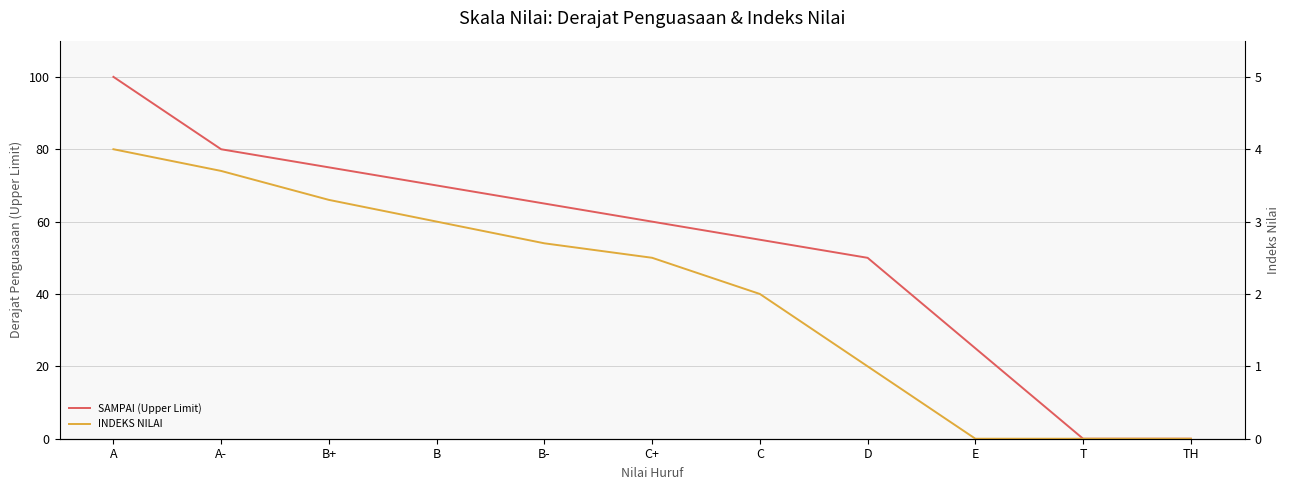

True or false: INDEKS NILAI and SAMPAI (Upper Limit) cross at least once.

False